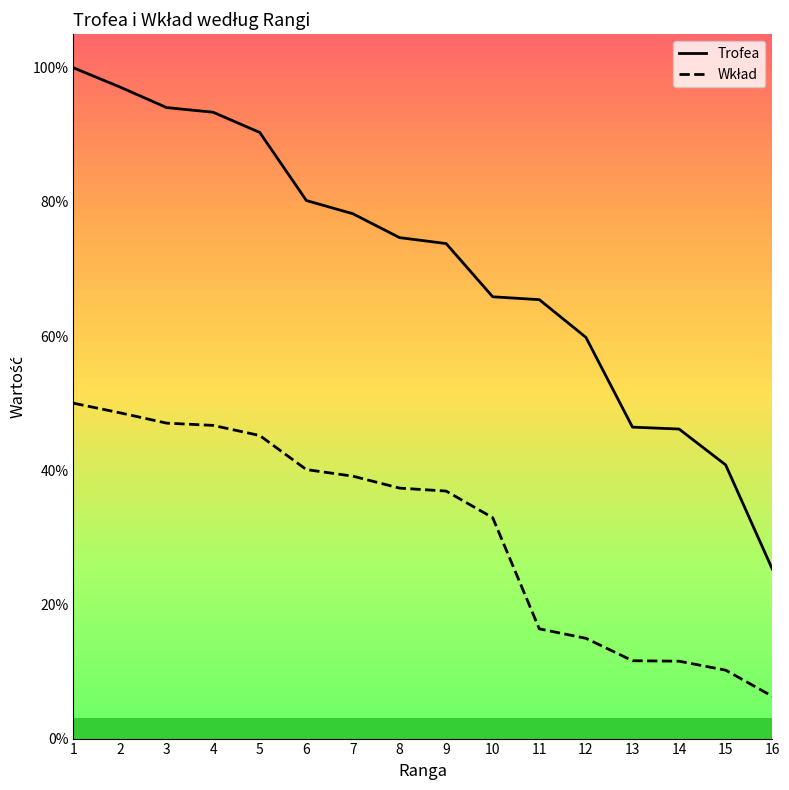

Does the chart display data point markers on the line(s)?

No